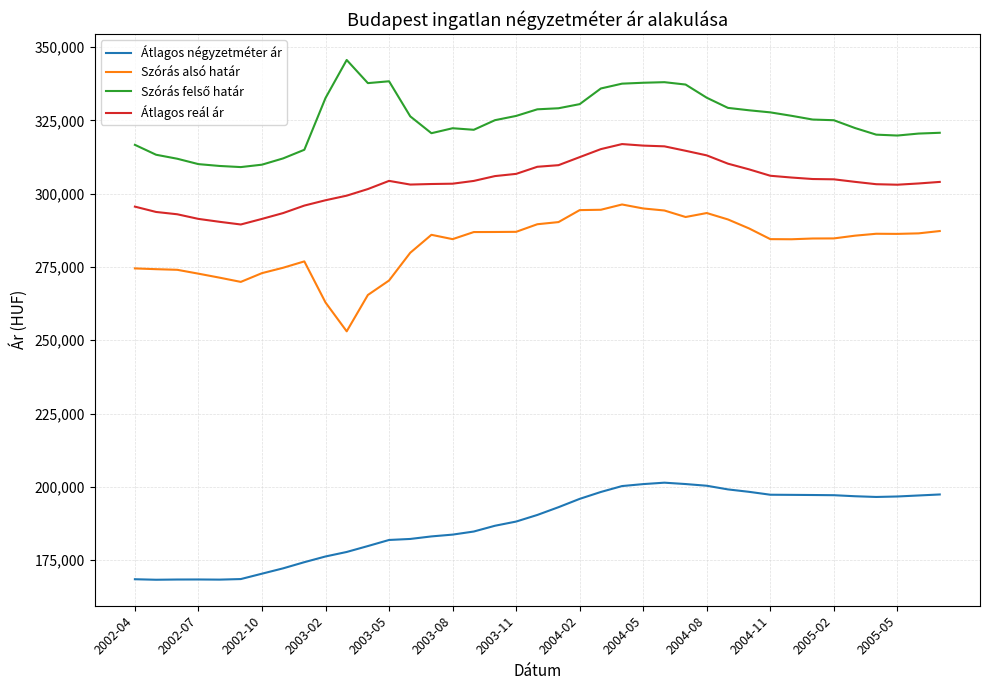

How many values in the Átlagos négyzetméter ár series are below 190392?

19